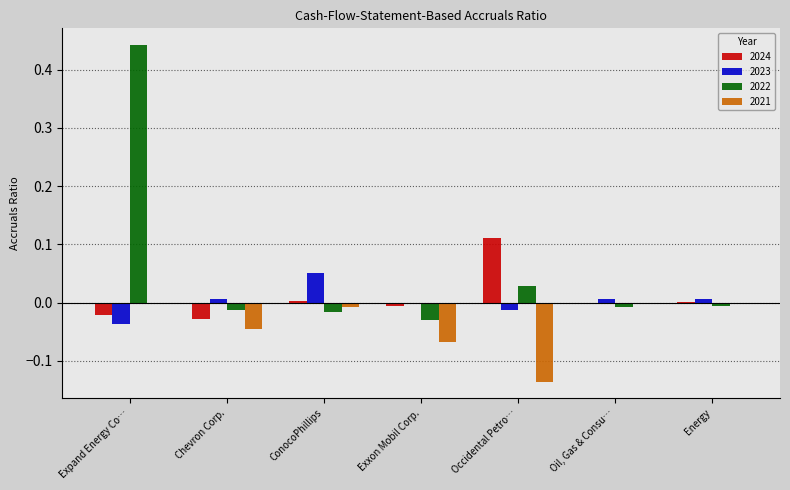

At which category is the sum across all series the highest?

Expand Energy Co…